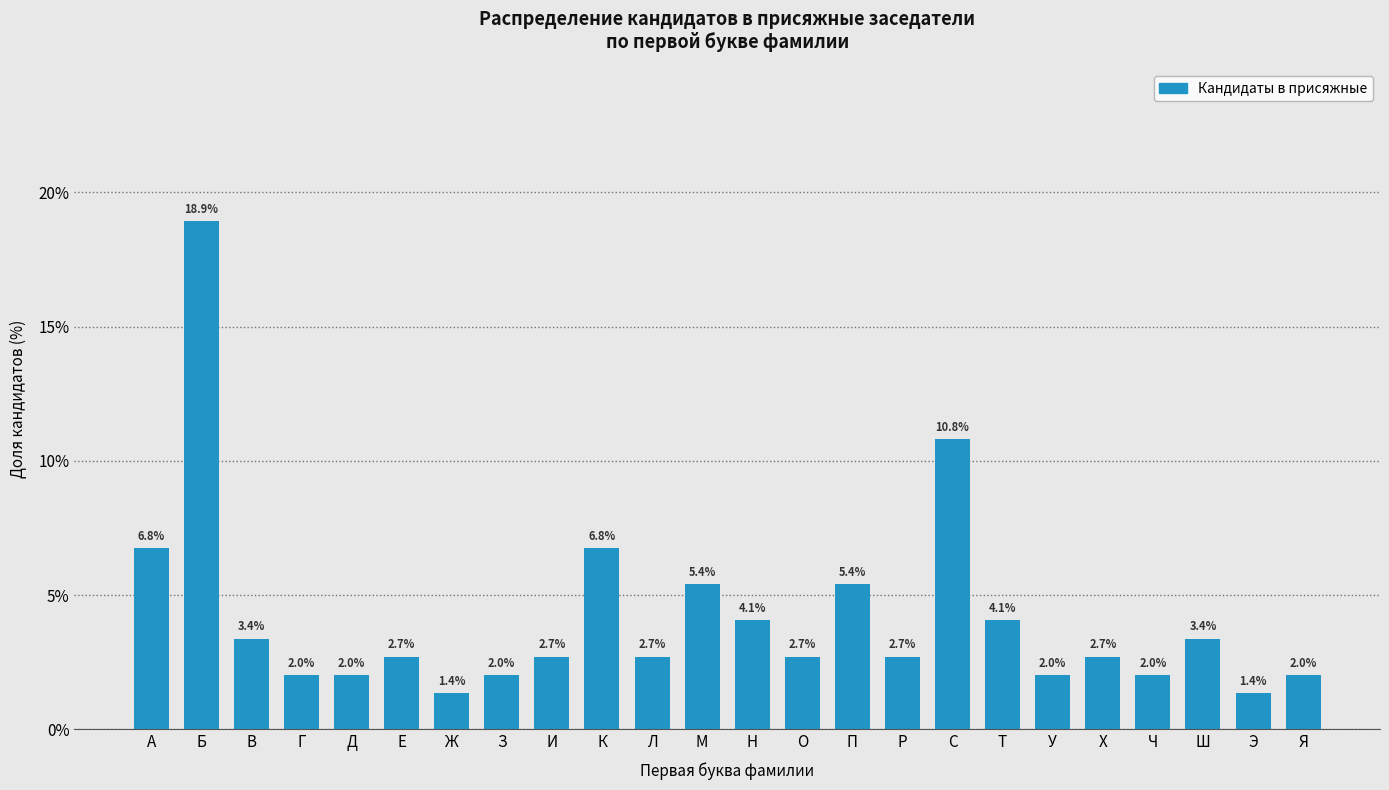

Reading left to right, list all the values displayed in this chart.

А=6.8	Б=18.9	В=3.4	Г=2.0	Д=2.0	Е=2.7	Ж=1.4	З=2.0	И=2.7	К=6.8	Л=2.7	М=5.4	Н=4.1	О=2.7	П=5.4	Р=2.7	С=10.8	Т=4.1	У=2.0	Х=2.7	Ч=2.0	Ш=3.4	Э=1.4	Я=2.0